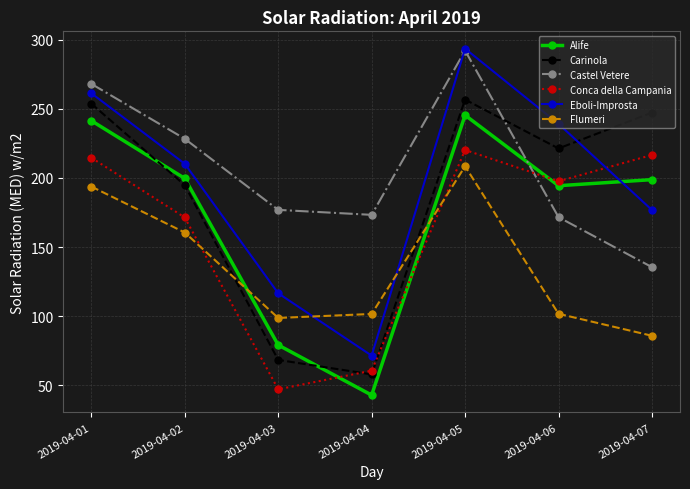

How many series are shown in this chart?

6